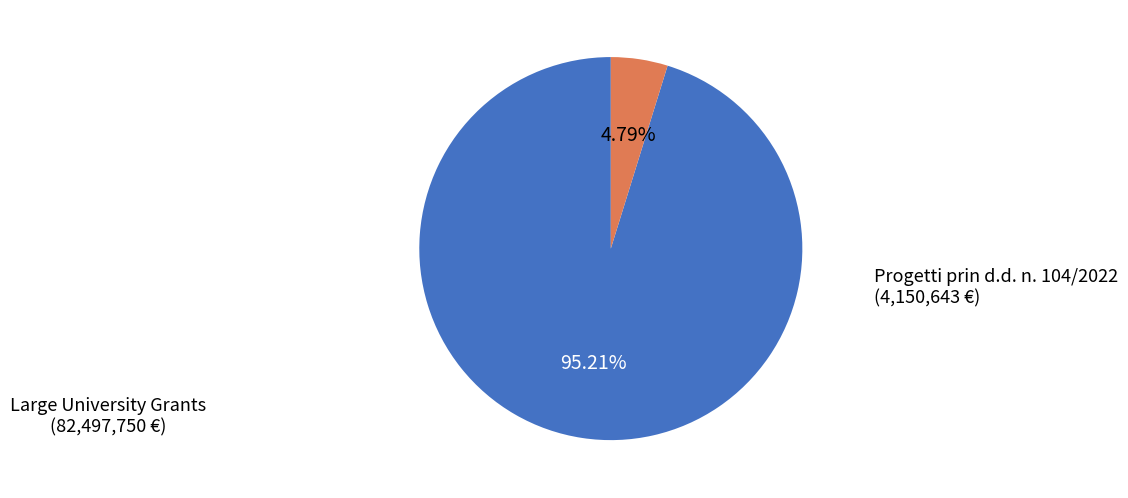

Does any single category account for the majority?

Yes